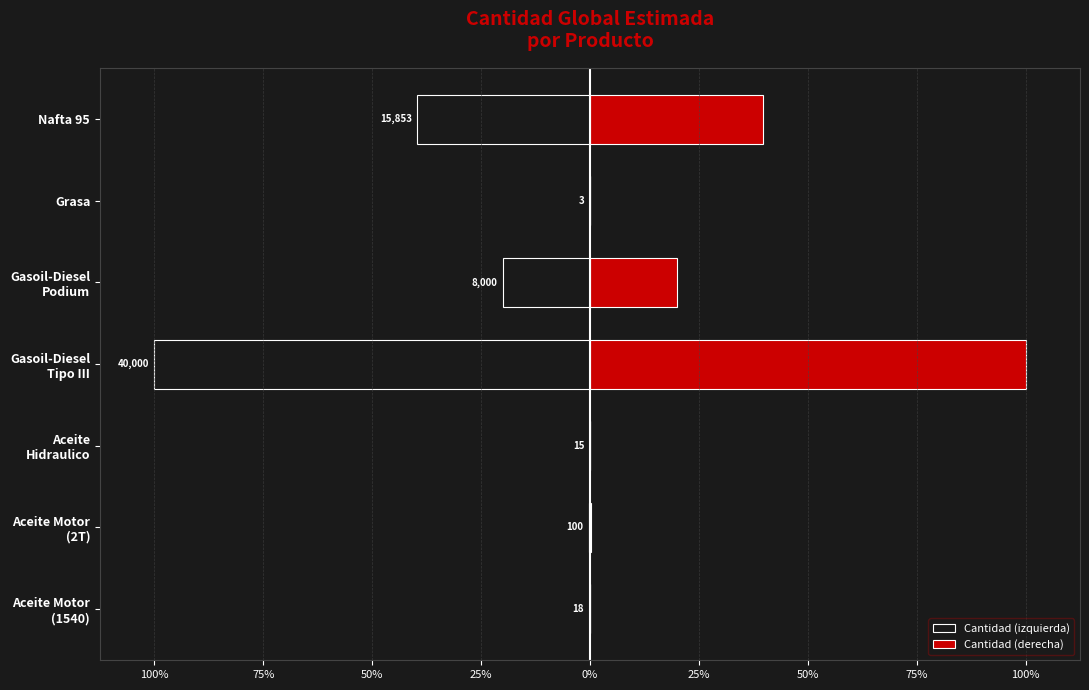

How many groups of bars are there?

7